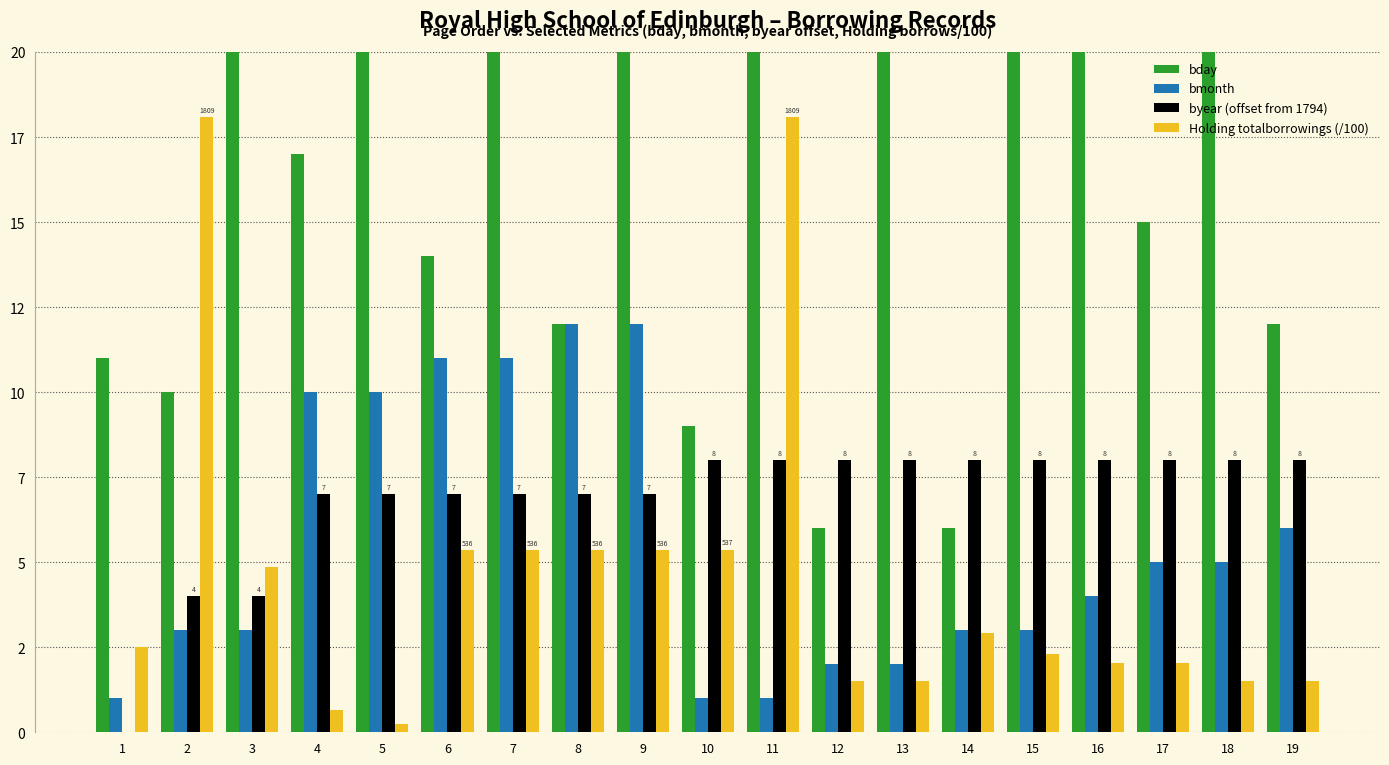

What value does the bmonth series have at 12?

2.0